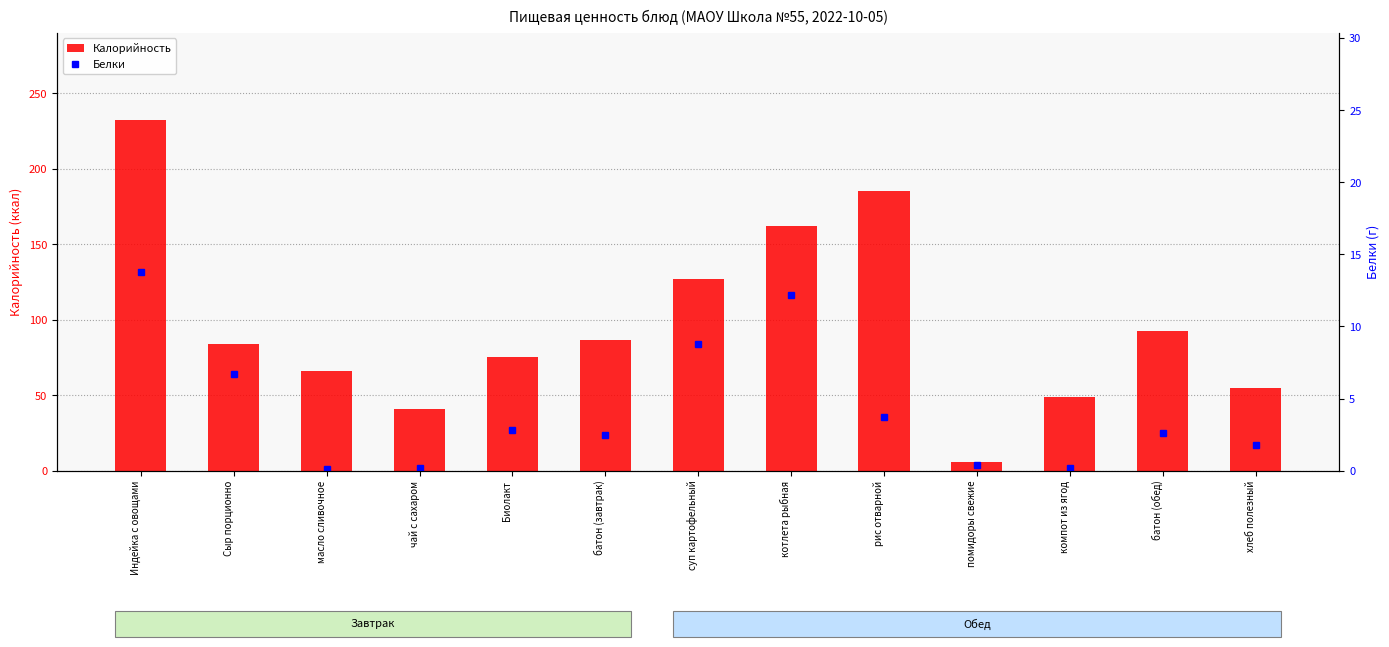

Which category has the highest value in the Белки series?

Индейка с овощами